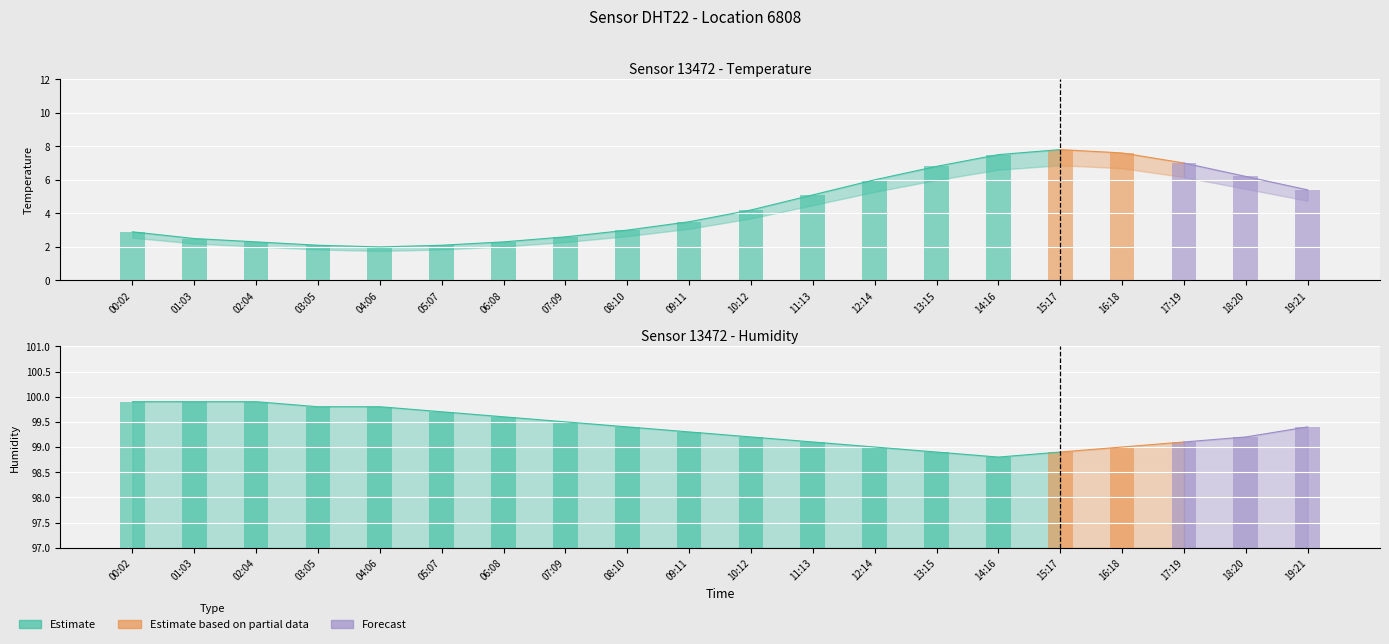

What is the label of the 6th bar from the left?

05:07